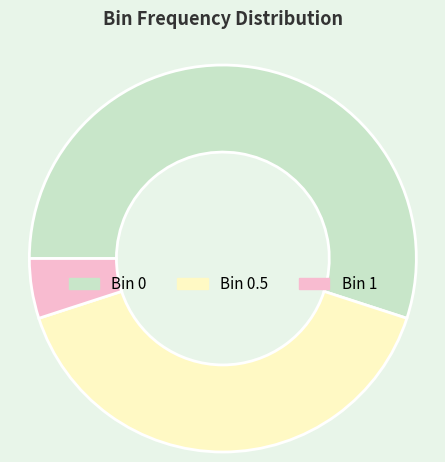

Is there a majority slice in this chart?

Yes